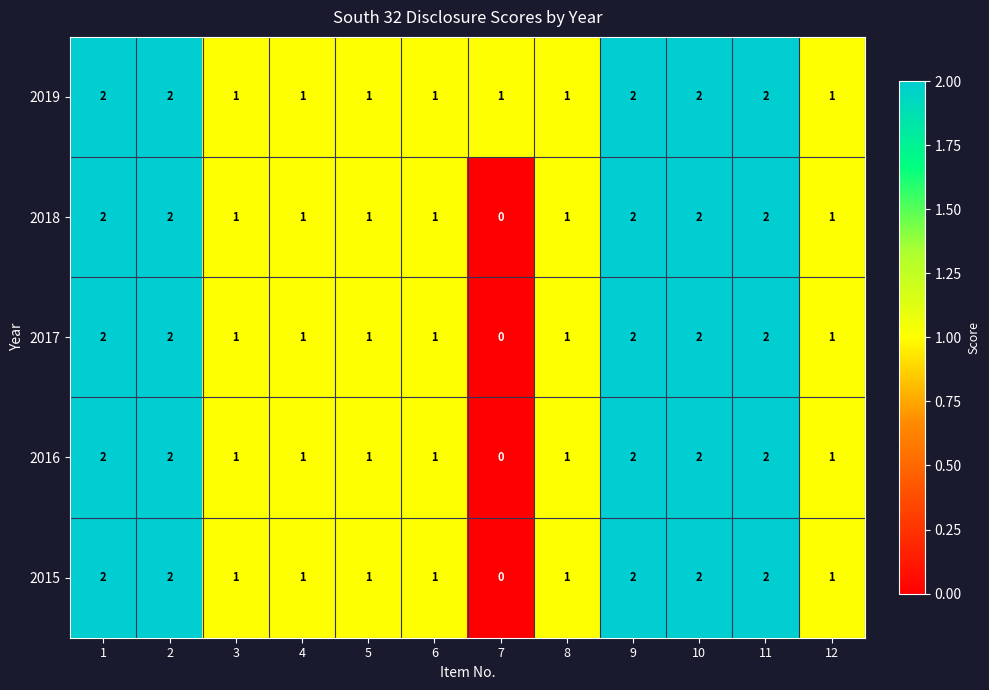

What is the sum of the 2016 values at 2 and 4?

3